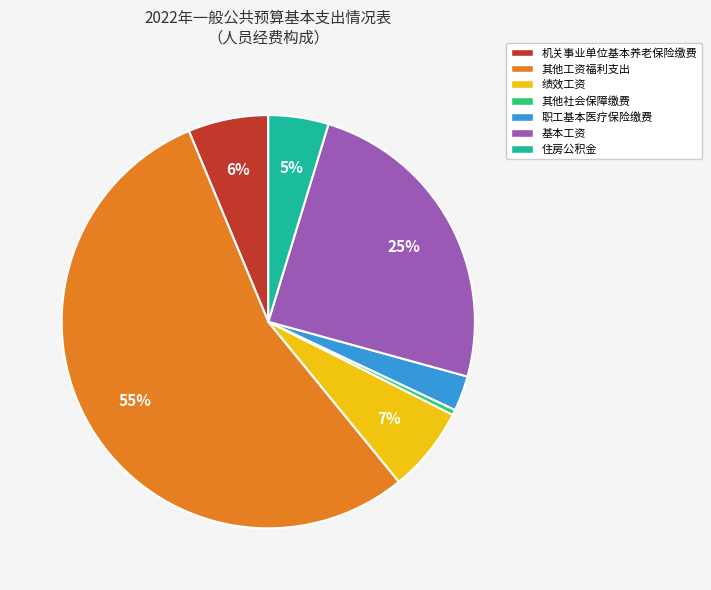

Between 其他社会保障缴费 and 机关事业单位基本养老保险缴费, which is larger?

机关事业单位基本养老保险缴费